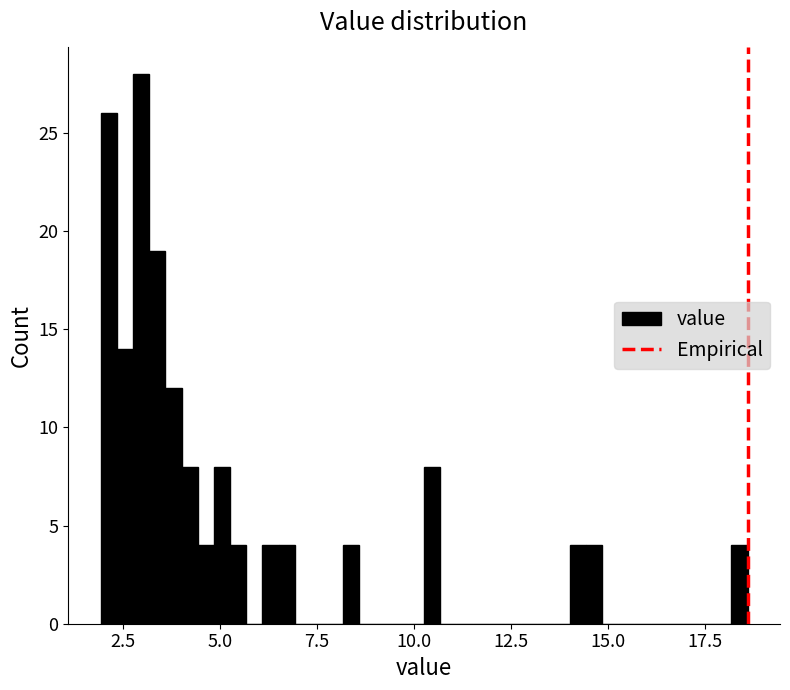

Read against the x-axis, roughly where is the centre of the tallest bar?

3.0